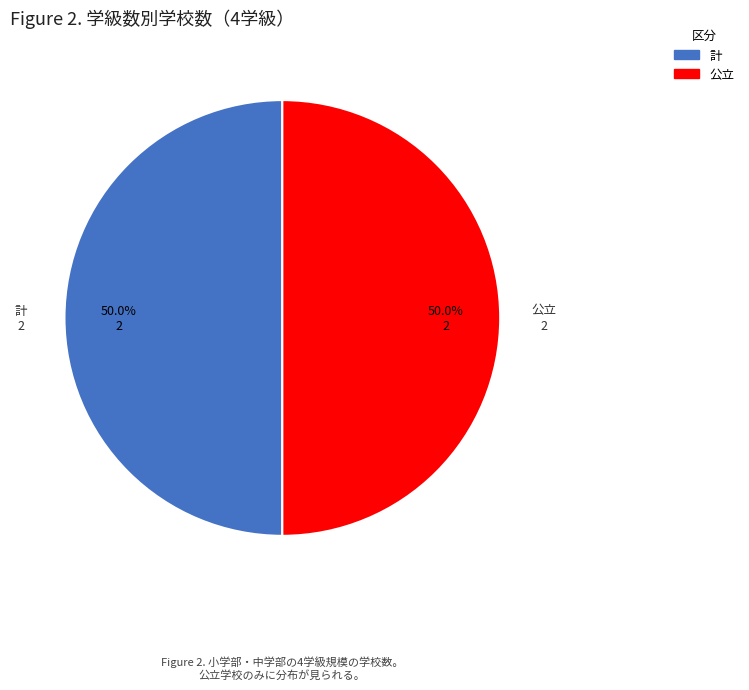

What is the ratio of the value at 公立 to the value at 計?

1.0